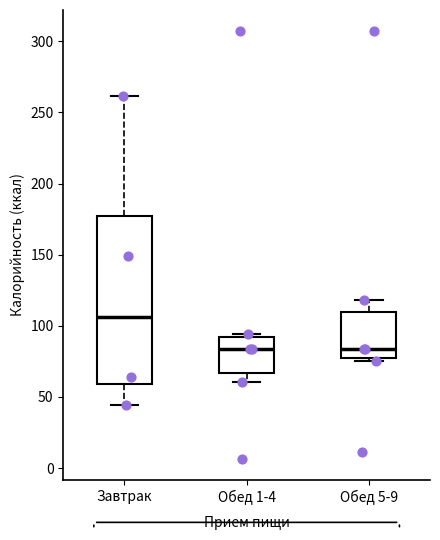

Which box is the tallest, from its lower edge to its upper edge?

Завтрак